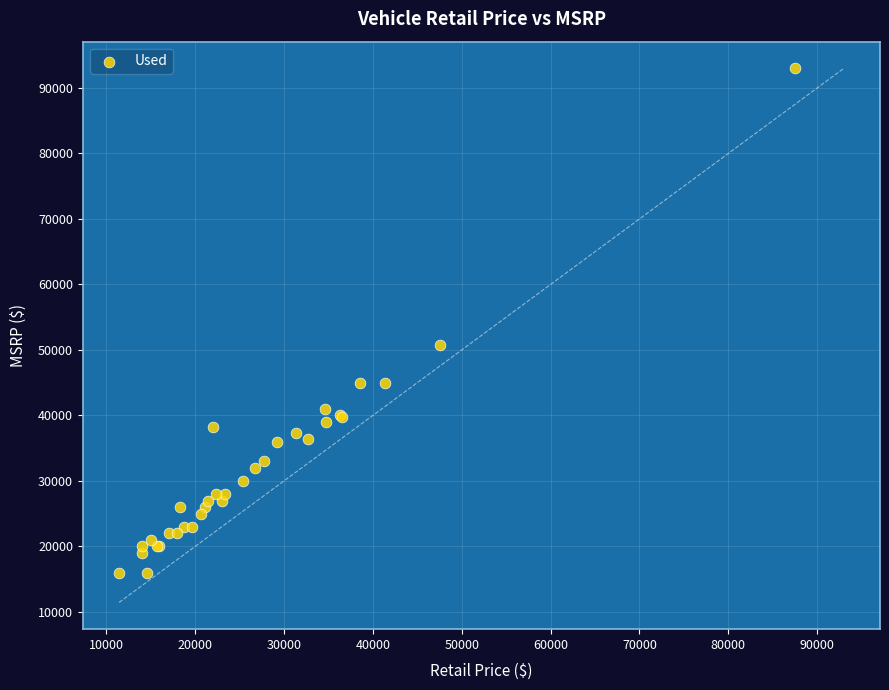

What Y value in the scatter plot is closest to 54495?

50730